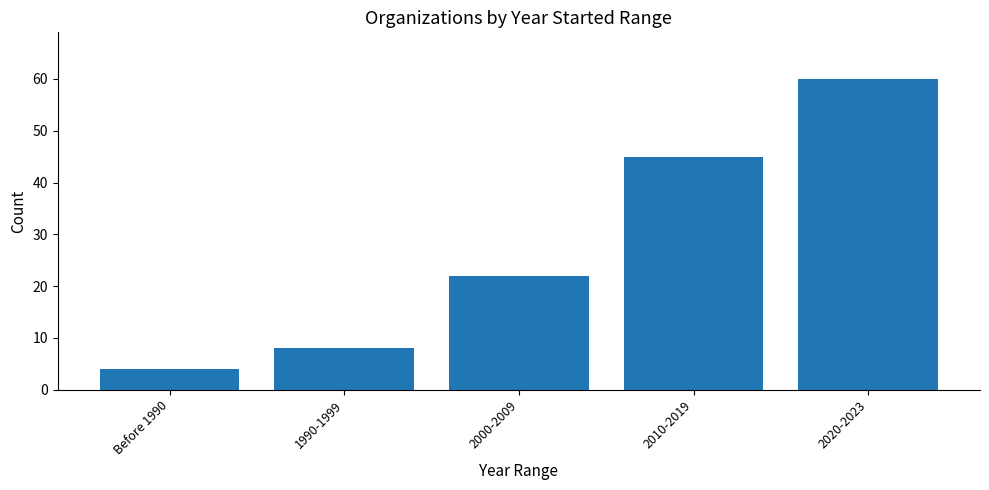

Where is the data nearest to the value 32?

2000-2009